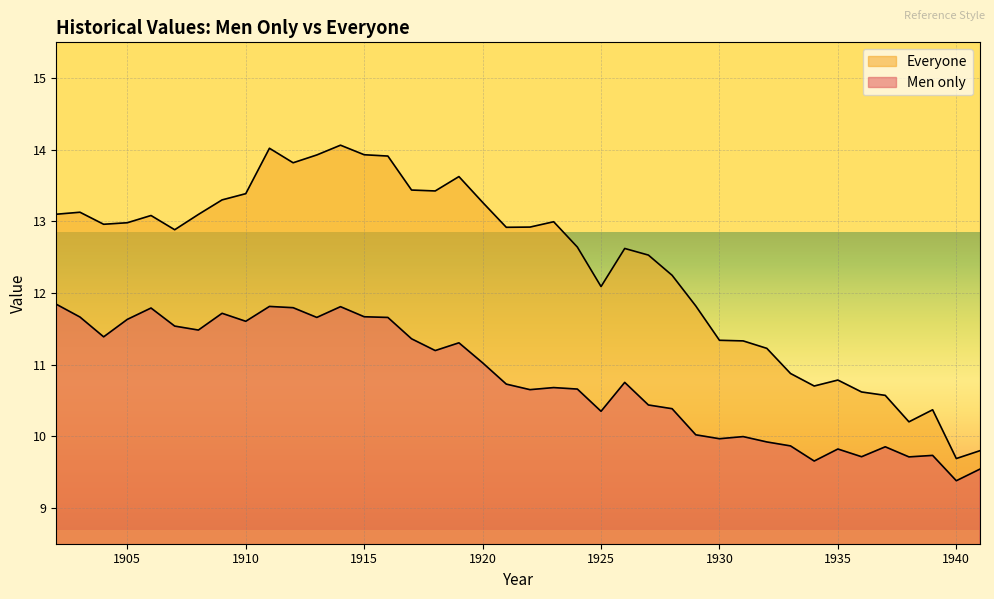

The value of Men only at 1910 is 11.6. True or false?

True